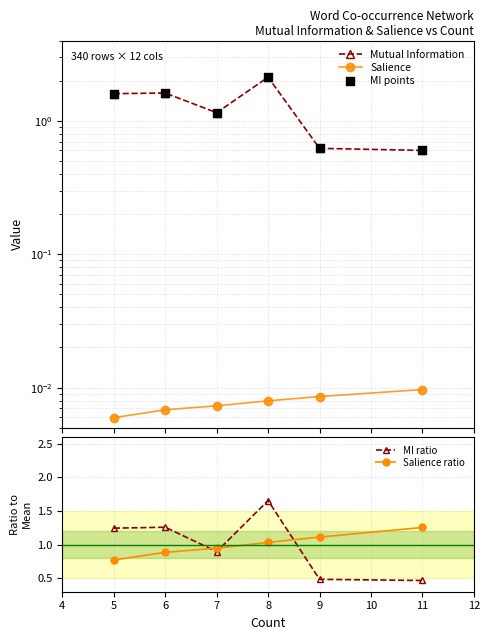

Where is MI ratio nearest to the value 1?

7